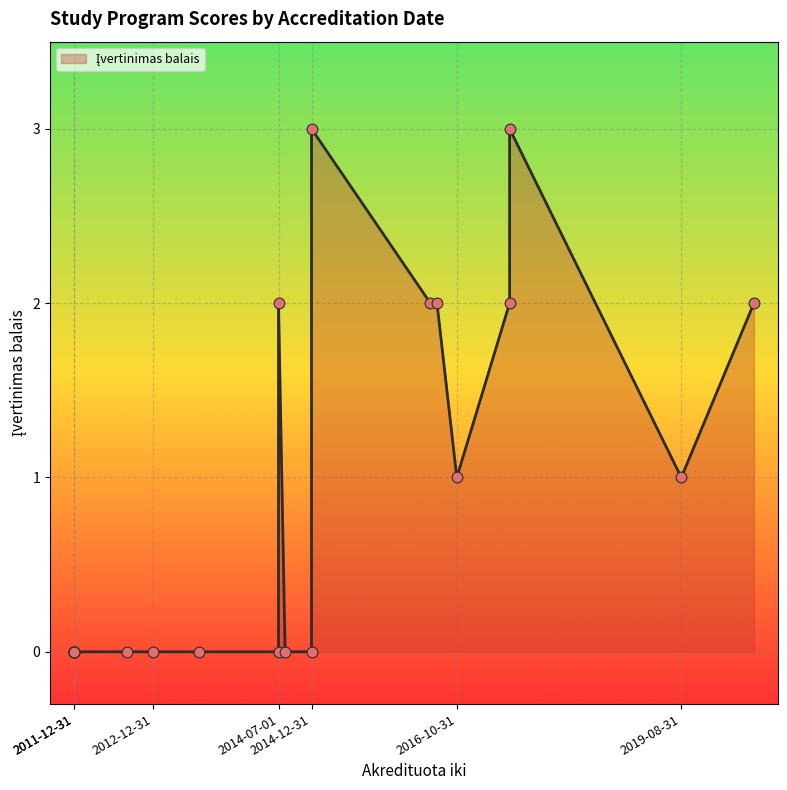

Between 2014-07-01 and 2017-06-30, which is larger?

2017-06-30